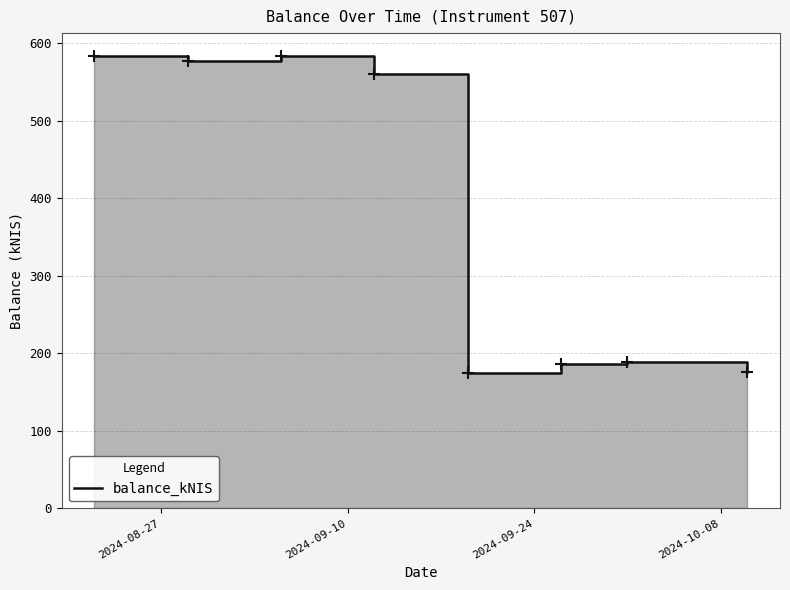

How many lines are shown in the chart?

1